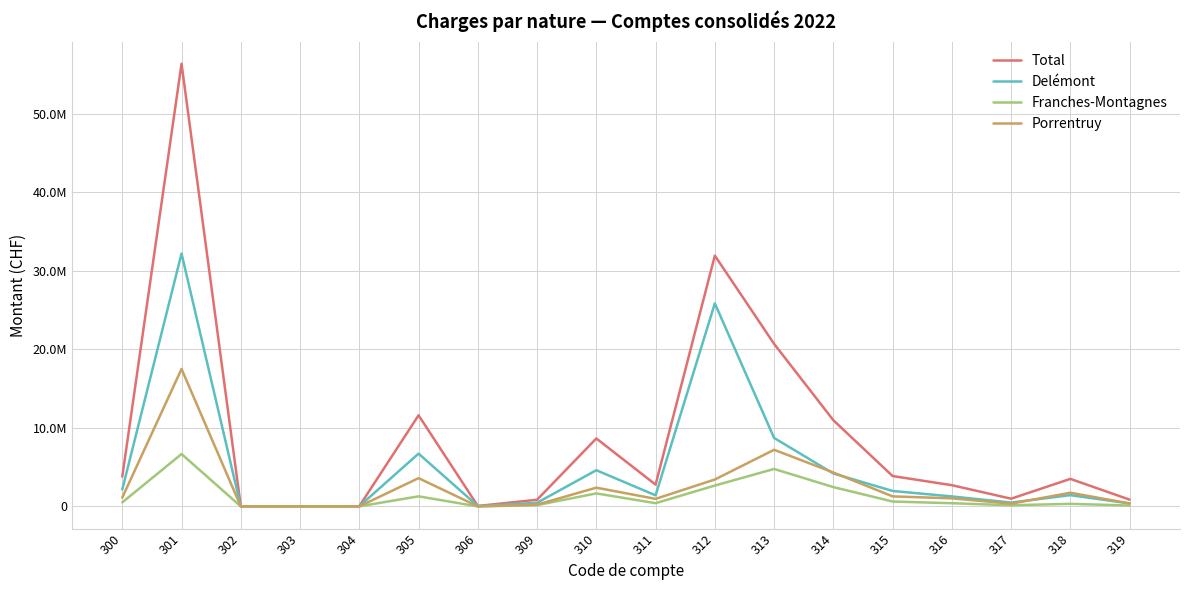

What are all the series names shown in the legend?

Total, Delémont, Franches-Montagnes, Porrentruy